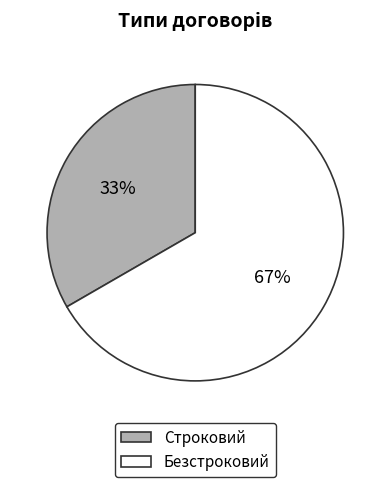

Is the sum of Безстроковий and Строковий greater than half?

Yes